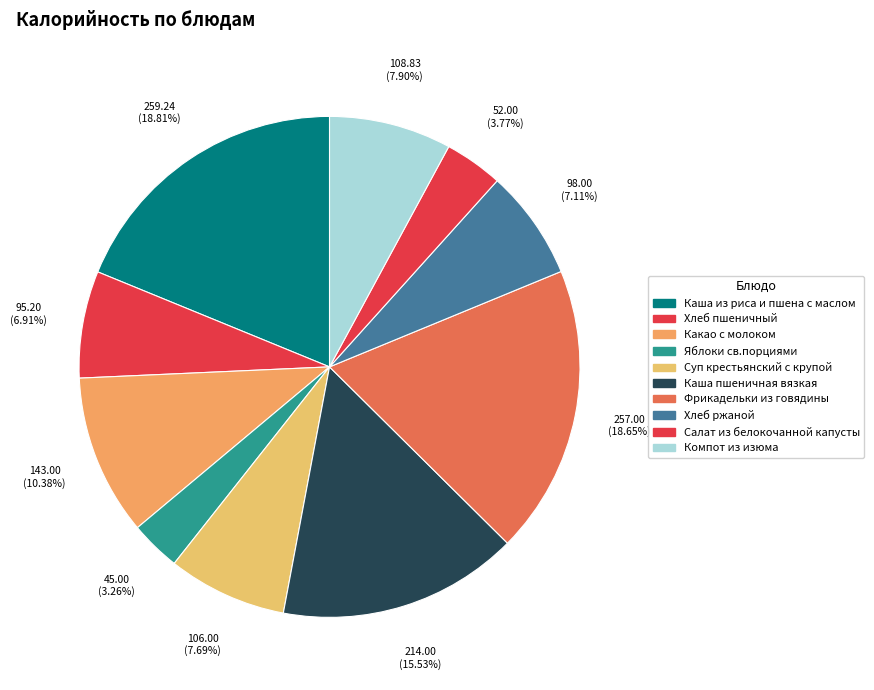

Rank the categories by value from highest to lowest.

Каша из риса и пшена с маслом, Фрикадельки из говядины, Каша пшеничная вязкая, Какао с молоком, Компот из изюма, Суп крестьянский с крупой, Хлеб ржаной, Хлеб пшеничный, Салат из белокочанной капусты, Яблоки св.порциями